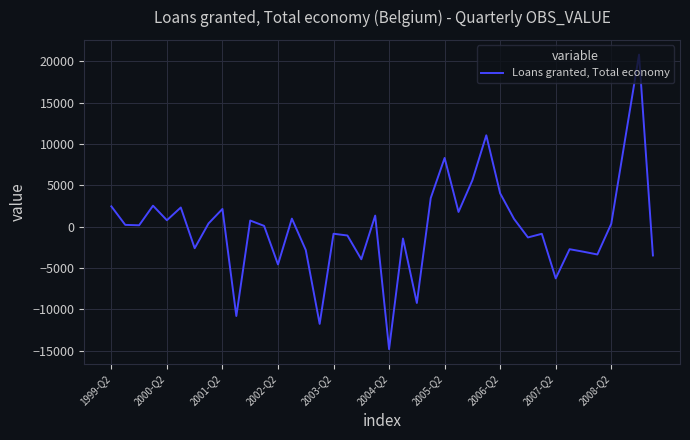

What is the maximum value shown in the chart?

20823.8